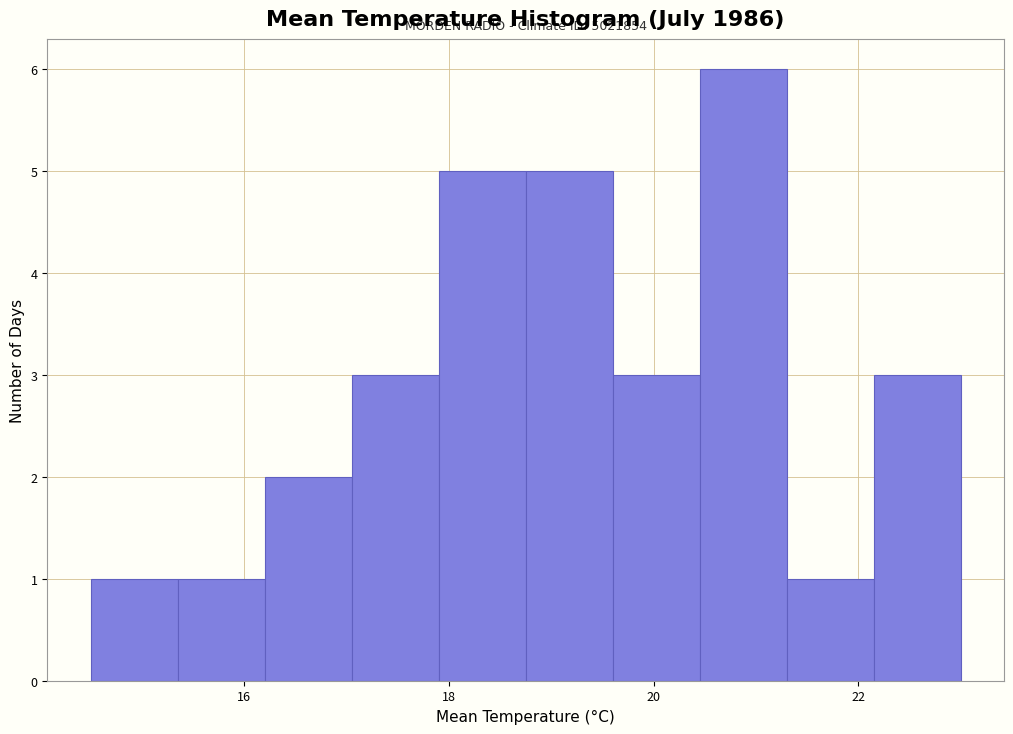

Which range on the x-axis has the tallest bar?

20.45 to 21.30